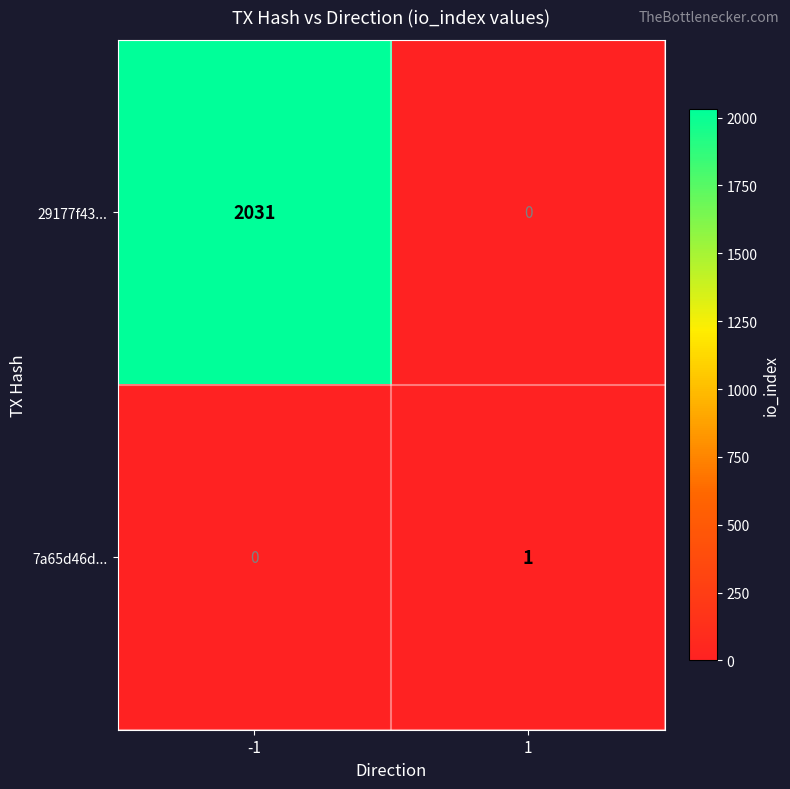

At how many categories does at least one series exceed 842?

1